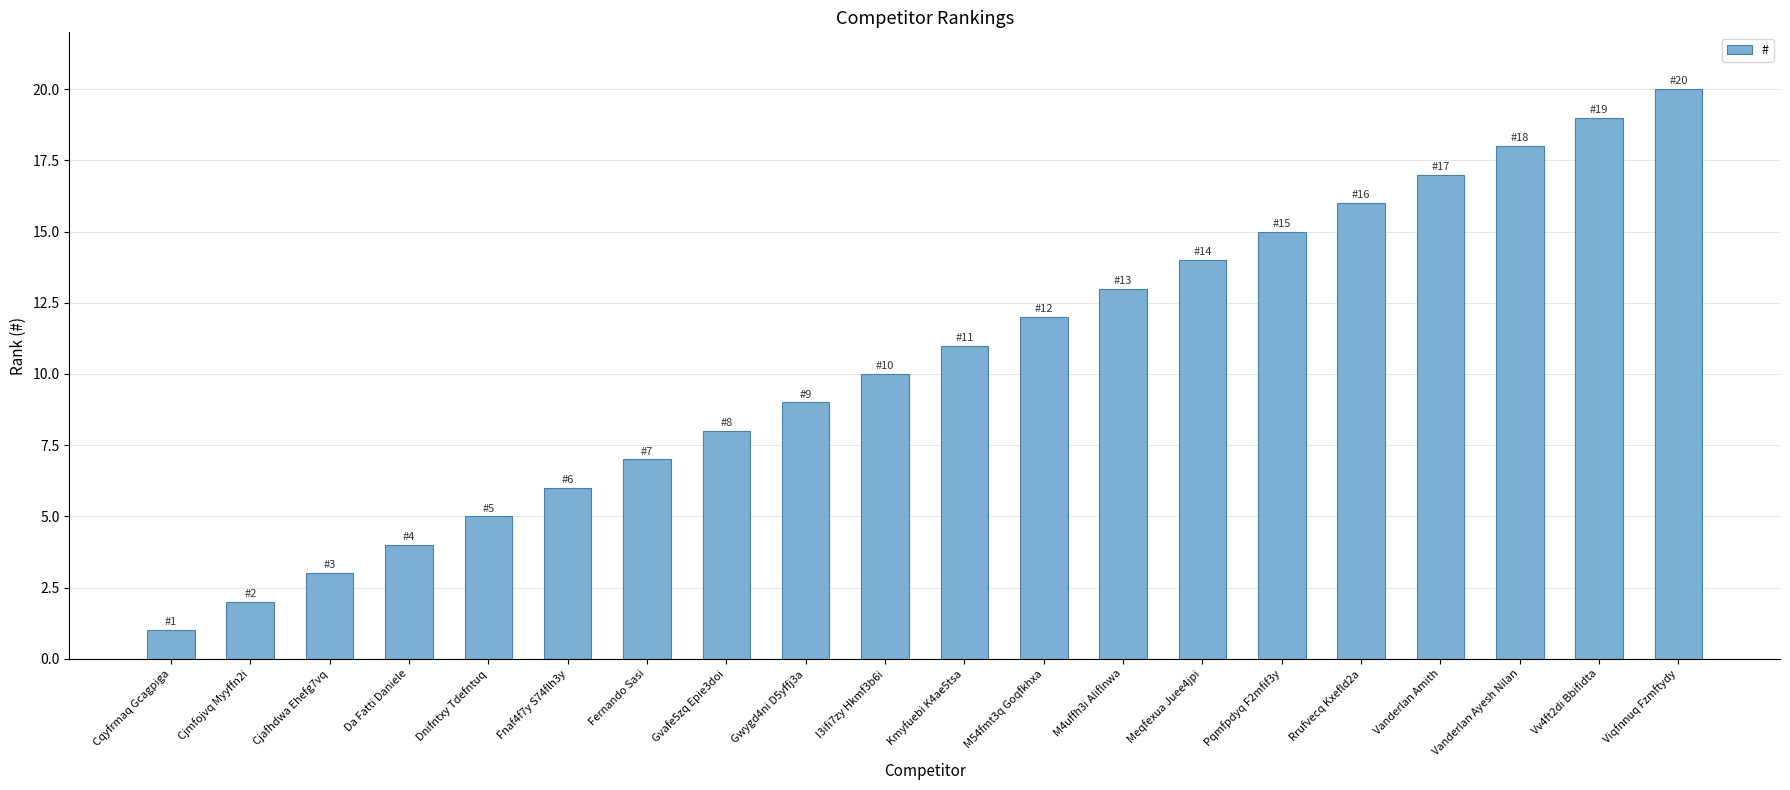

Reading right to left, list all the values displayed in this chart.

20	19	18	17	16	15	14	13	12	11	10	9	8	7	6	5	4	3	2	1